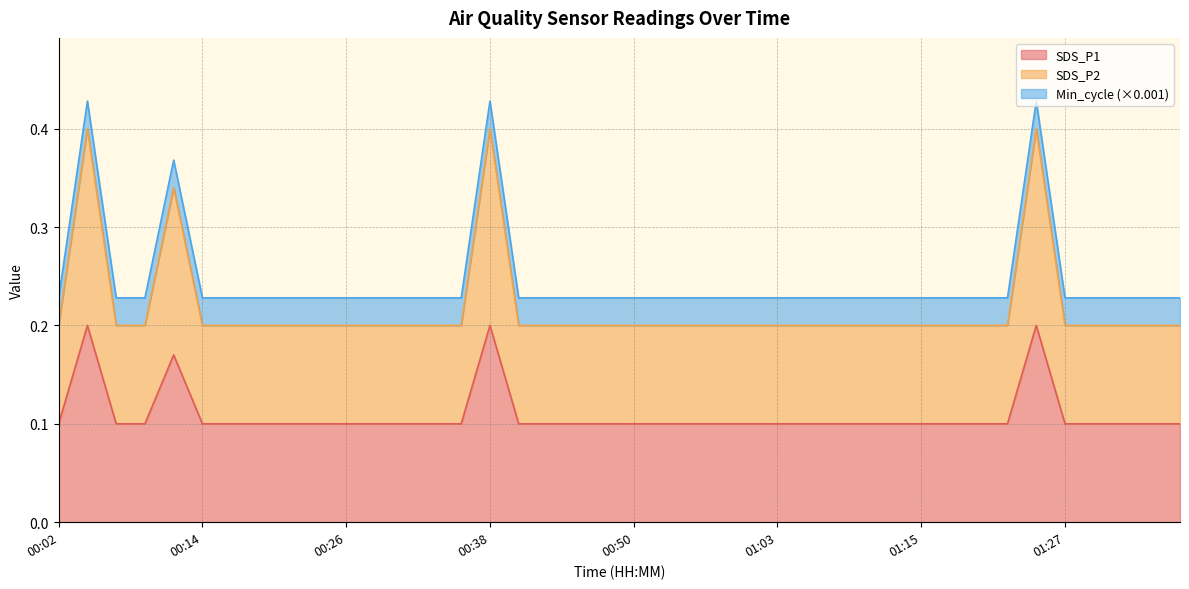

Rank the categories by SDS_P2 value from highest to lowest.

00:04, 00:38, 01:25, 00:11, 00:02, 00:07, 00:09, 00:14, 00:16, 00:19, 00:21, 00:24, 00:26, 00:29, 00:31, 00:33, 00:36, 00:41, 00:43, 00:46, 00:48, 00:50, 00:53, 00:55, 00:58, 01:00, 01:03, 01:05, 01:08, 01:10, 01:12, 01:15, 01:17, 01:20, 01:22, 01:27, 01:30, 01:32, 01:34, 01:37